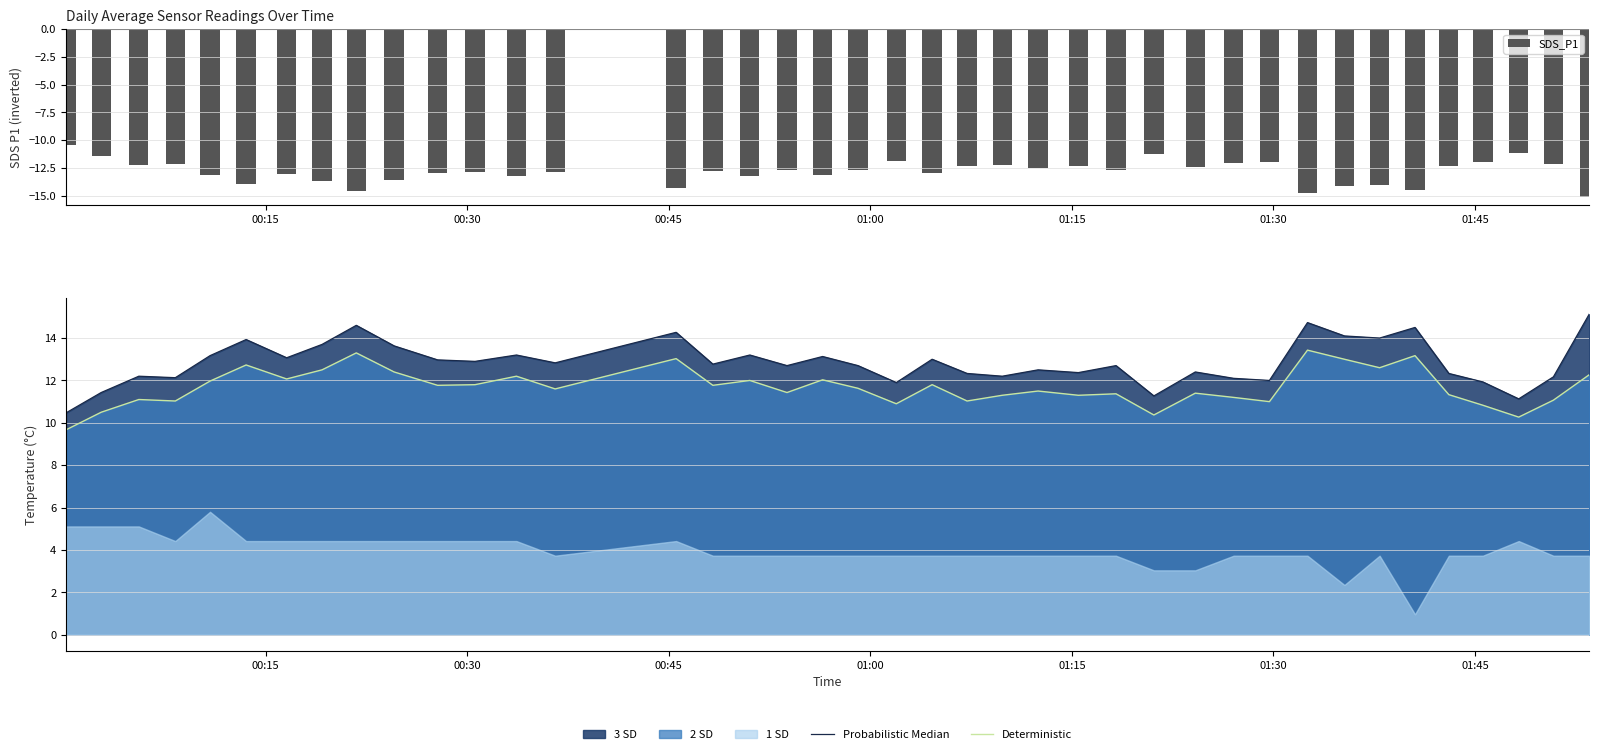

What is the maximum value for SDS_P1?

-10.5